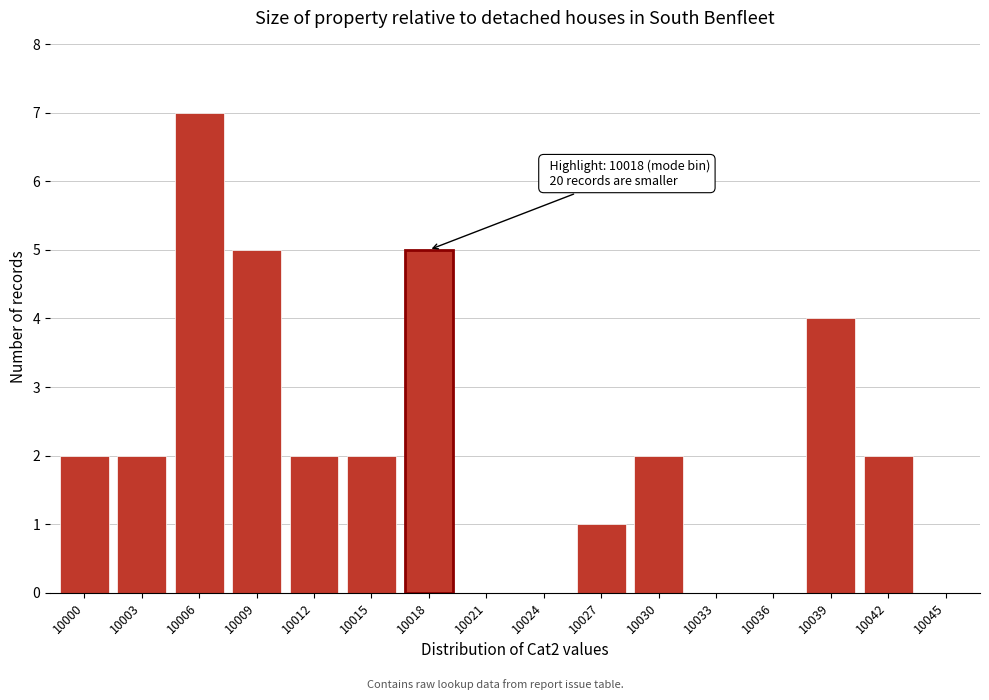

Reading left to right, what are all the values shown in this chart?

10000=2	10003=2	10006=7	10009=5	10012=2	10015=2	10018=5	10021=0	10024=0	10027=1	10030=2	10033=0	10036=0	10039=4	10042=2	10045=0